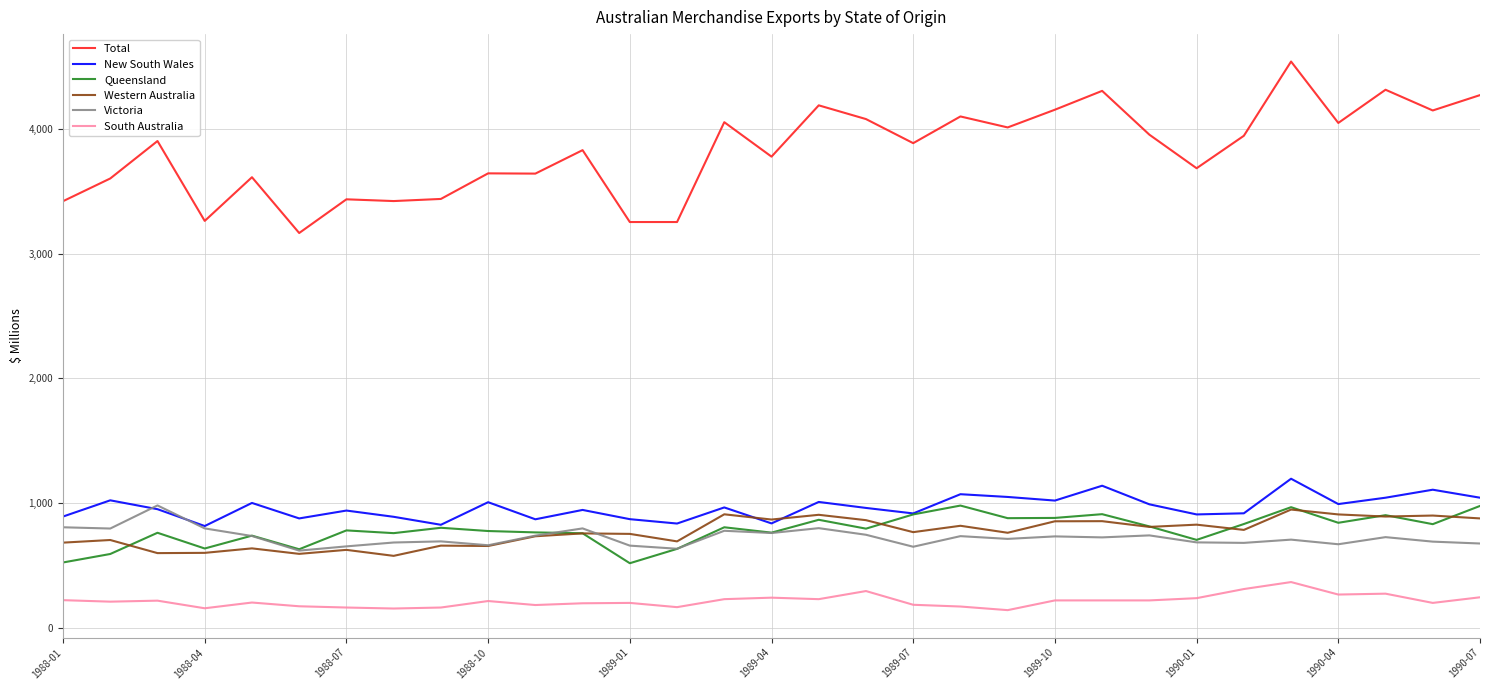

What is the average value of the Western Australia series?

769